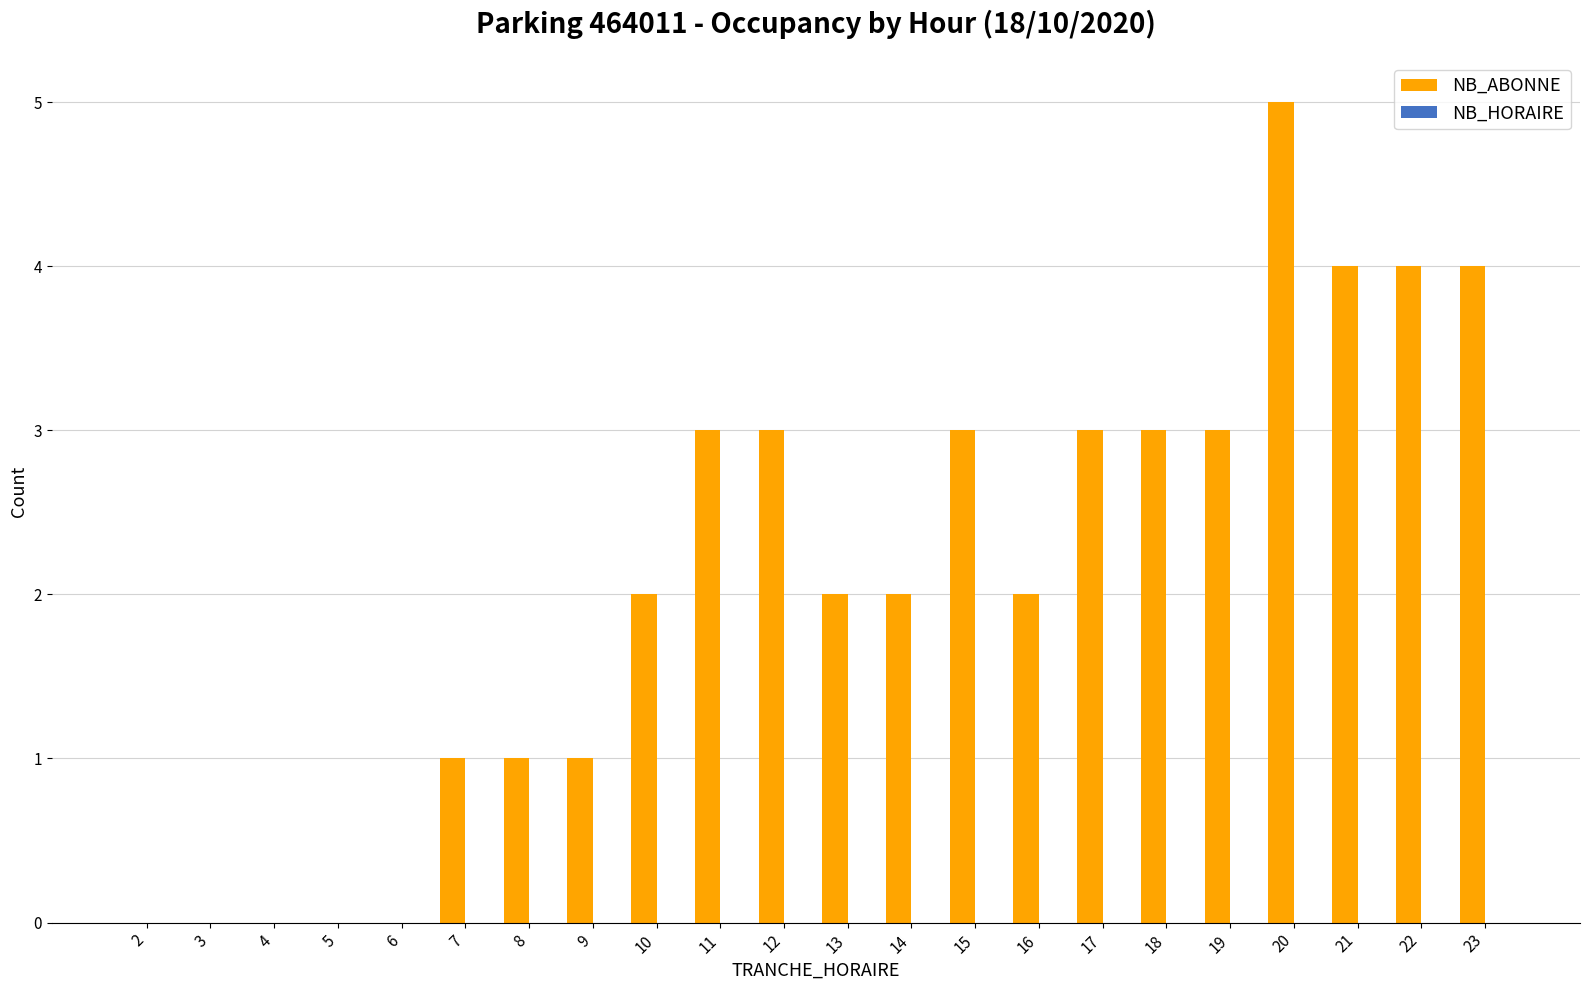

True or false: the data shows 3 at 3.

False